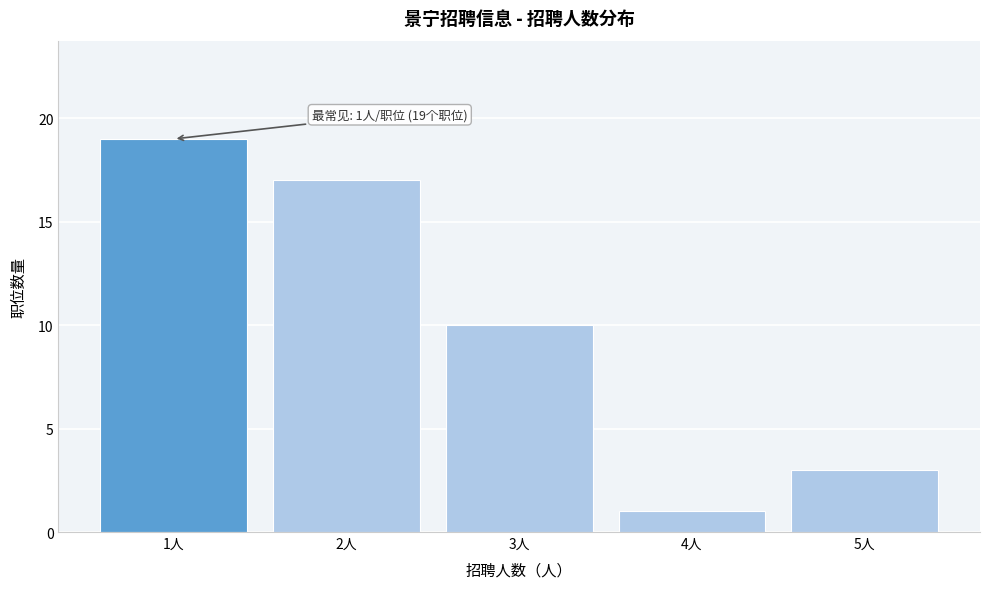

Reading left to right, what are all the values shown in this chart?

19	17	10	1	3